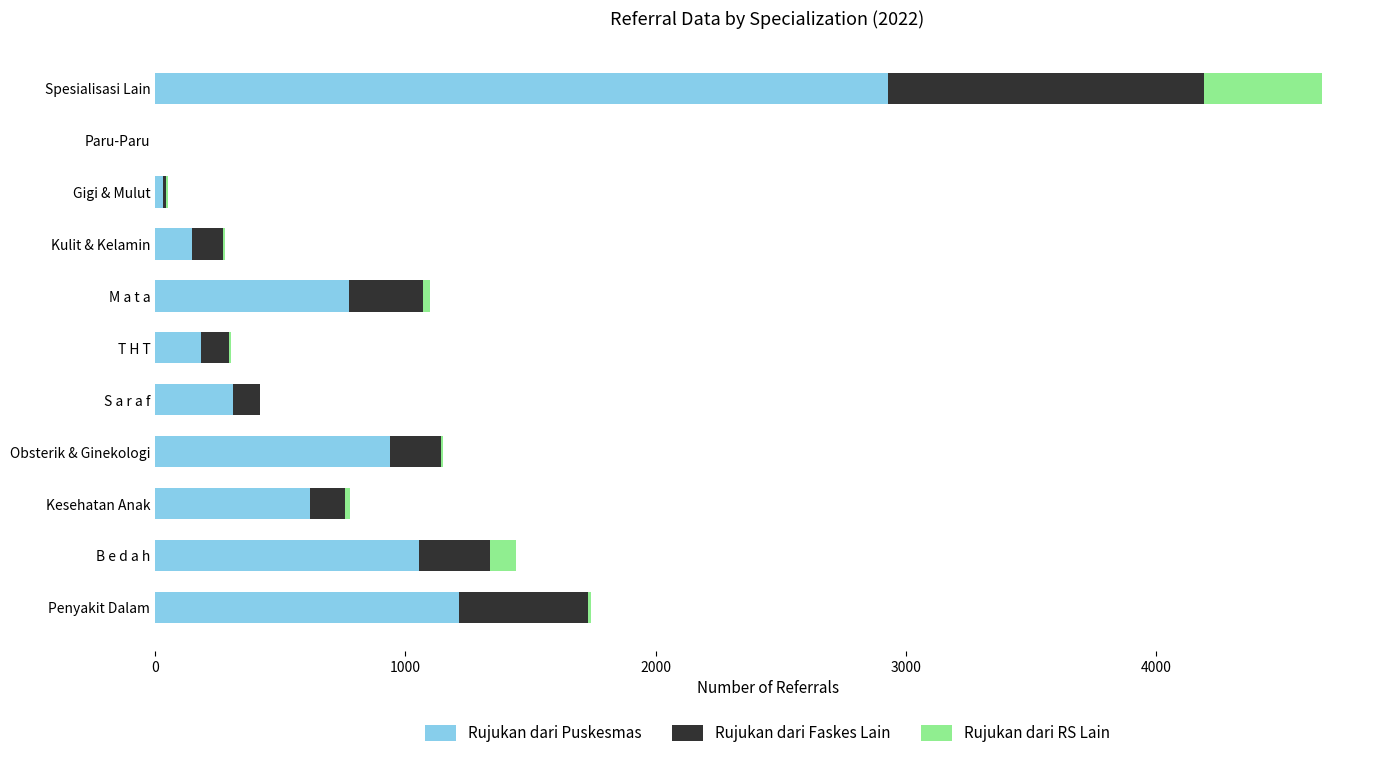

At which category is the sum across all series the highest?

Spesialisasi Lain